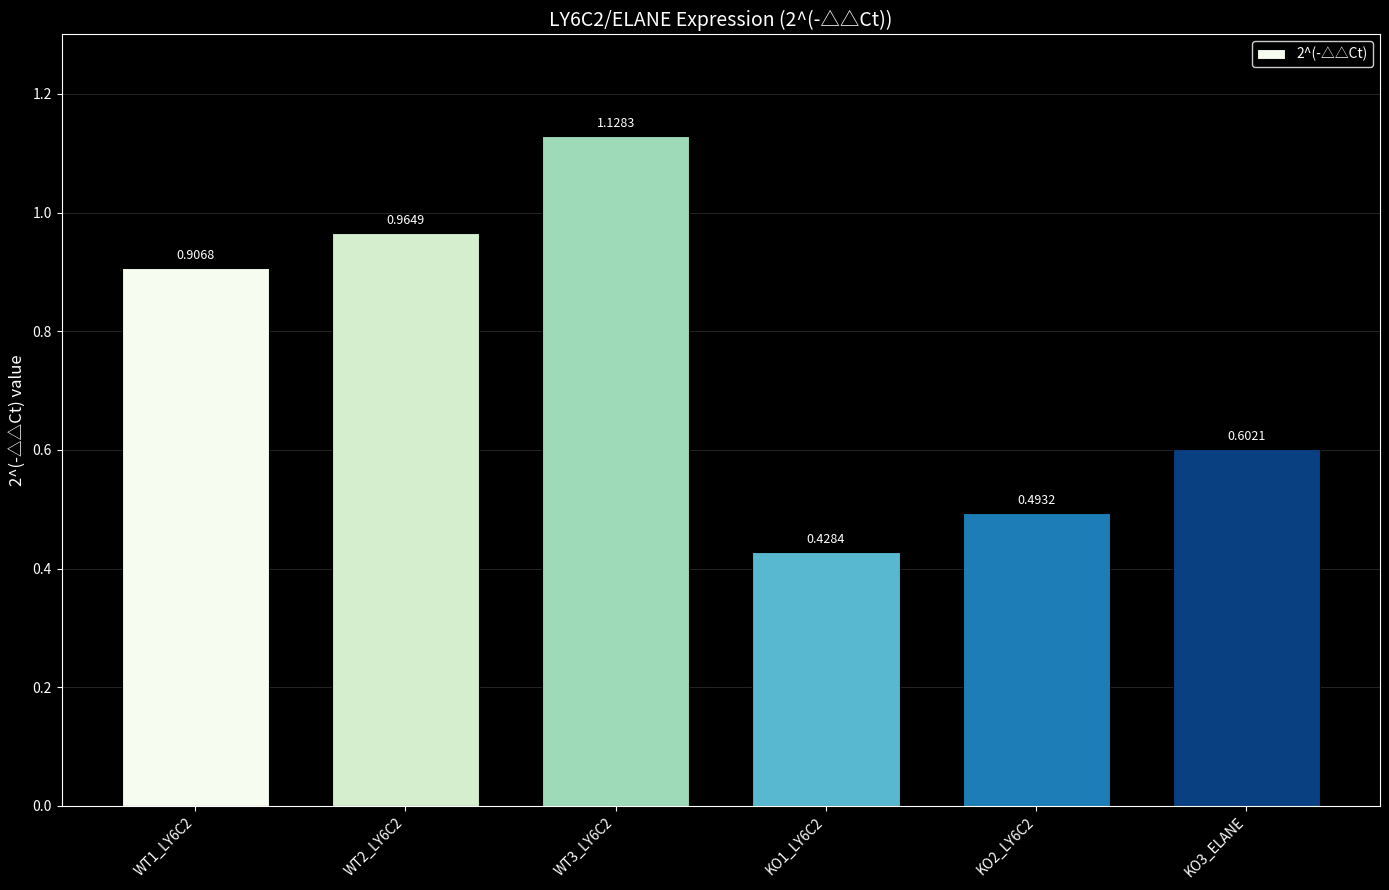

What is the difference between the maximum and second lowest values?

0.6